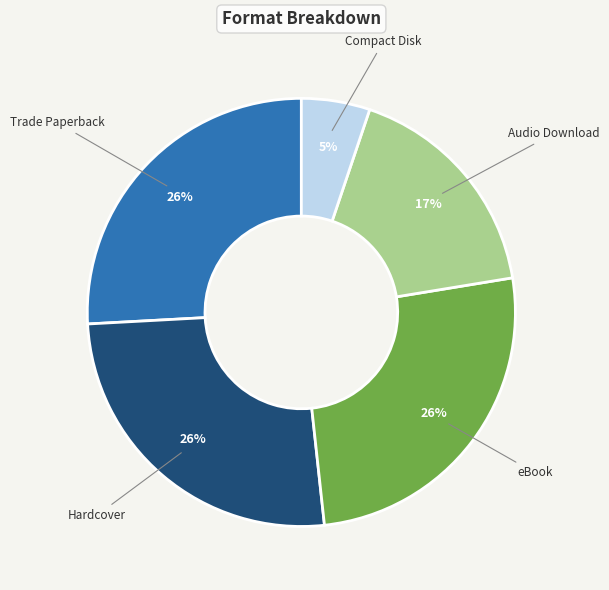

True or false: Compact Disk accounts for 5% of the total.

True